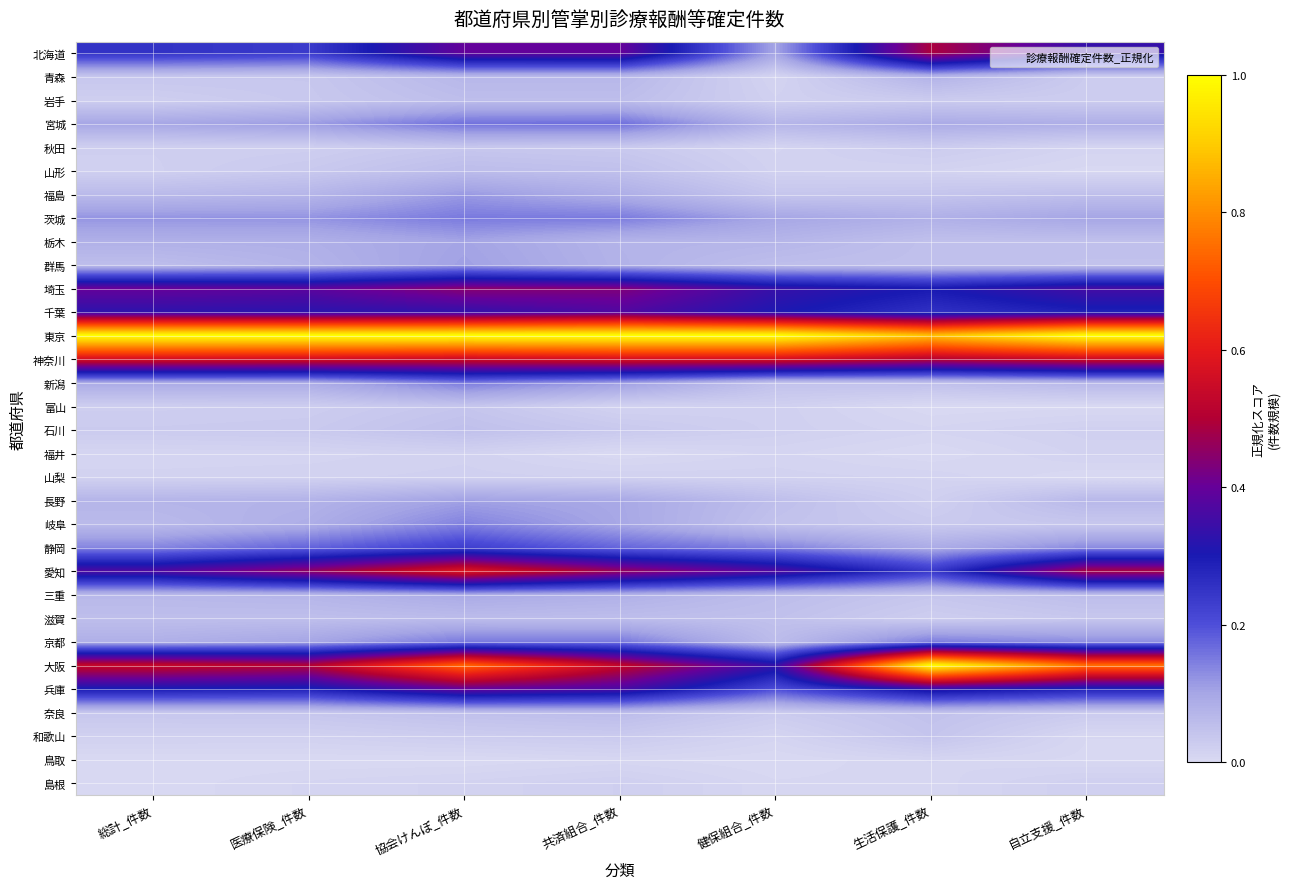

Reading left to right, list all the values displayed in this chart.

北海道: 総計_件数=0.3	医療保険_件数=0.2	協会けんぽ_件数=0.4	共済組合_件数=0.4	健保組合_件数=0.1	生活保護_件数=0.5	自立支援_件数=0.3
青森: 総計_件数=0.0	医療保険_件数=0.0	協会けんぽ_件数=0.1	共済組合_件数=0.1	健保組合_件数=0.0	生活保護_件数=0.1	自立支援_件数=0.0
岩手: 総計_件数=0.0	医療保険_件数=0.0	協会けんぽ_件数=0.1	共済組合_件数=0.1	健保組合_件数=0.0	生活保護_件数=0.0	自立支援_件数=0.0
宮城: 総計_件数=0.1	医療保険_件数=0.1	協会けんぽ_件数=0.2	共済組合_件数=0.2	健保組合_件数=0.1	生活保護_件数=0.1	自立支援_件数=0.1
秋田: 総計_件数=0.0	医療保険_件数=0.0	協会けんぽ_件数=0.0	共済組合_件数=0.0	健保組合_件数=0.0	生活保護_件数=0.0	自立支援_件数=0.0
山形: 総計_件数=0.0	医療保険_件数=0.0	協会けんぽ_件数=0.1	共済組合_件数=0.0	健保組合_件数=0.0	生活保護_件数=0.0	自立支援_件数=0.0
福島: 総計_件数=0.1	医療保険_件数=0.1	協会けんぽ_件数=0.1	共済組合_件数=0.1	健保組合_件数=0.0	生活保護_件数=0.0	自立支援_件数=0.0
茨城: 総計_件数=0.1	医療保険_件数=0.1	協会けんぽ_件数=0.2	共済組合_件数=0.1	健保組合_件数=0.1	生活保護_件数=0.1	自立支援_件数=0.1
栃木: 総計_件数=0.1	医療保険_件数=0.1	協会けんぽ_件数=0.1	共済組合_件数=0.1	健保組合_件数=0.1	生活保護_件数=0.0	自立支援_件数=0.0
群馬: 総計_件数=0.1	医療保険_件数=0.1	協会けんぽ_件数=0.1	共済組合_件数=0.1	健保組合_件数=0.1	生活保護_件数=0.0	自立支援_件数=0.0
埼玉: 総計_件数=0.4	医療保険_件数=0.4	協会けんぽ_件数=0.4	共済組合_件数=0.4	健保組合_件数=0.3	生活保護_件数=0.3	自立支援_件数=0.4
千葉: 総計_件数=0.3	医療保険_件数=0.3	協会けんぽ_件数=0.3	共済組合_件数=0.4	健保組合_件数=0.3	生活保護_件数=0.3	自立支援_件数=0.3
東京: 総計_件数=1.0	医療保険_件数=1.0	協会けんぽ_件数=1.0	共済組合_件数=1.0	健保組合_件数=1.0	生活保護_件数=0.9	自立支援_件数=1.0
神奈川: 総計_件数=0.6	医療保険_件数=0.6	協会けんぽ_件数=0.5	共済組合_件数=0.6	健保組合_件数=0.6	生活保護_件数=0.5	自立支援_件数=0.5
新潟: 総計_件数=0.1	医療保険_件数=0.1	協会けんぽ_件数=0.2	共済組合_件数=0.1	健保組合_件数=0.0	生活保護_件数=0.0	自立支援_件数=0.1
富山: 総計_件数=0.0	医療保険_件数=0.0	協会けんぽ_件数=0.0	共済組合_件数=0.0	健保組合_件数=0.0	生活保護_件数=0.0	自立支援_件数=0.0
石川: 総計_件数=0.0	医療保険_件数=0.0	協会けんぽ_件数=0.0	共済組合_件数=0.0	健保組合_件数=0.0	生活保護_件数=0.0	自立支援_件数=0.0
福井: 総計_件数=0.0	医療保険_件数=0.0	協会けんぽ_件数=0.0	共済組合_件数=0.0	健保組合_件数=0.0	生活保護_件数=0.0	自立支援_件数=0.0
山梨: 総計_件数=0.0	医療保険_件数=0.0	協会けんぽ_件数=0.0	共済組合_件数=0.0	健保組合_件数=0.0	生活保護_件数=0.0	自立支援_件数=0.0
長野: 総計_件数=0.1	医療保険_件数=0.1	協会けんぽ_件数=0.1	共済組合_件数=0.1	健保組合_件数=0.1	生活保護_件数=0.0	自立支援_件数=0.1
岐阜: 総計_件数=0.1	医療保険_件数=0.1	協会けんぽ_件数=0.1	共済組合_件数=0.1	健保組合_件数=0.0	生活保護_件数=0.0	自立支援_件数=0.0
静岡: 総計_件数=0.1	医療保険_件数=0.2	協会けんぽ_件数=0.2	共済組合_件数=0.2	健保組合_件数=0.1	生活保護_件数=0.1	自立支援_件数=0.1
愛知: 総計_件数=0.4	医療保険_件数=0.5	協会けんぽ_件数=0.6	共済組合_件数=0.5	健保組合_件数=0.4	生活保護_件数=0.2	自立支援_件数=0.5
三重: 総計_件数=0.1	医療保険_件数=0.1	協会けんぽ_件数=0.1	共済組合_件数=0.1	健保組合_件数=0.1	生活保護_件数=0.0	自立支援_件数=0.1
滋賀: 総計_件数=0.1	医療保険_件数=0.1	協会けんぽ_件数=0.1	共済組合_件数=0.1	健保組合_件数=0.0	生活保護_件数=0.0	自立支援_件数=0.0
京都: 総計_件数=0.1	医療保険_件数=0.1	協会けんぽ_件数=0.2	共済組合_件数=0.2	健保組合_件数=0.1	生活保護_件数=0.1	自立支援_件数=0.1
大阪: 総計_件数=0.5	医療保険_件数=0.5	協会けんぽ_件数=0.7	共済組合_件数=0.5	健保組合_件数=0.3	生活保護_件数=1.0	自立支援_件数=0.8
兵庫: 総計_件数=0.3	医療保険_件数=0.3	協会けんぽ_件数=0.4	共済組合_件数=0.4	健保組合_件数=0.2	生活保護_件数=0.3	自立支援_件数=0.3
奈良: 総計_件数=0.0	医療保険_件数=0.0	協会けんぽ_件数=0.0	共済組合_件数=0.1	健保組合_件数=0.0	生活保護_件数=0.0	自立支援_件数=0.0
和歌山: 総計_件数=0.0	医療保険_件数=0.0	協会けんぽ_件数=0.0	共済組合_件数=0.0	健保組合_件数=0.0	生活保護_件数=0.0	自立支援_件数=0.0
鳥取: 総計_件数=0.0	医療保険_件数=0.0	協会けんぽ_件数=0.0	共済組合_件数=0.0	健保組合_件数=0.0	生活保護_件数=0.0	自立支援_件数=0.0
島根: 総計_件数=0.0	医療保険_件数=0.0	協会けんぽ_件数=0.0	共済組合_件数=0.0	健保組合_件数=0.0	生活保護_件数=0.0	自立支援_件数=0.0